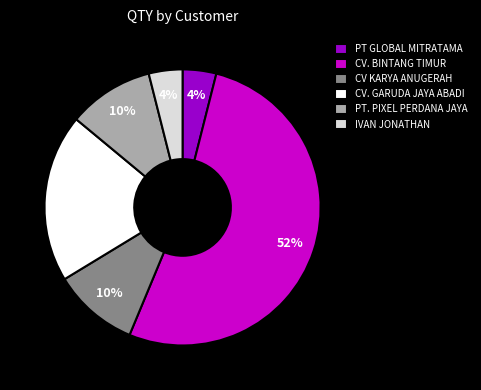

Is there a majority slice in this chart?

Yes